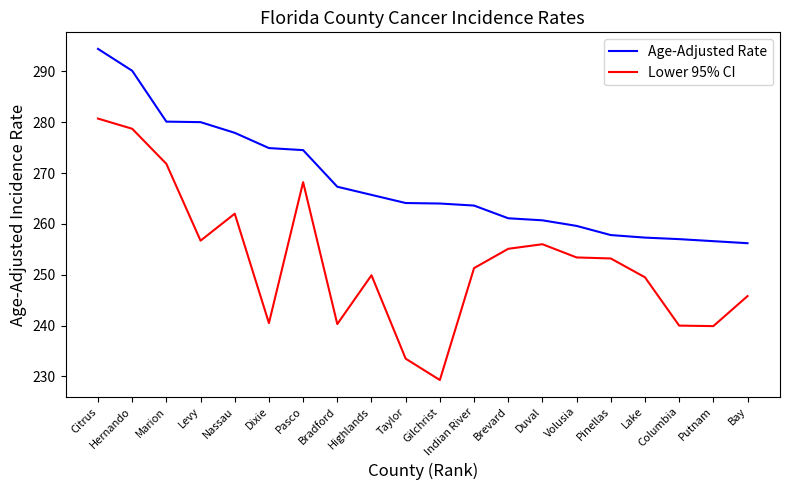

At which category does the chart reach its minimum across all series?

Gilchrist